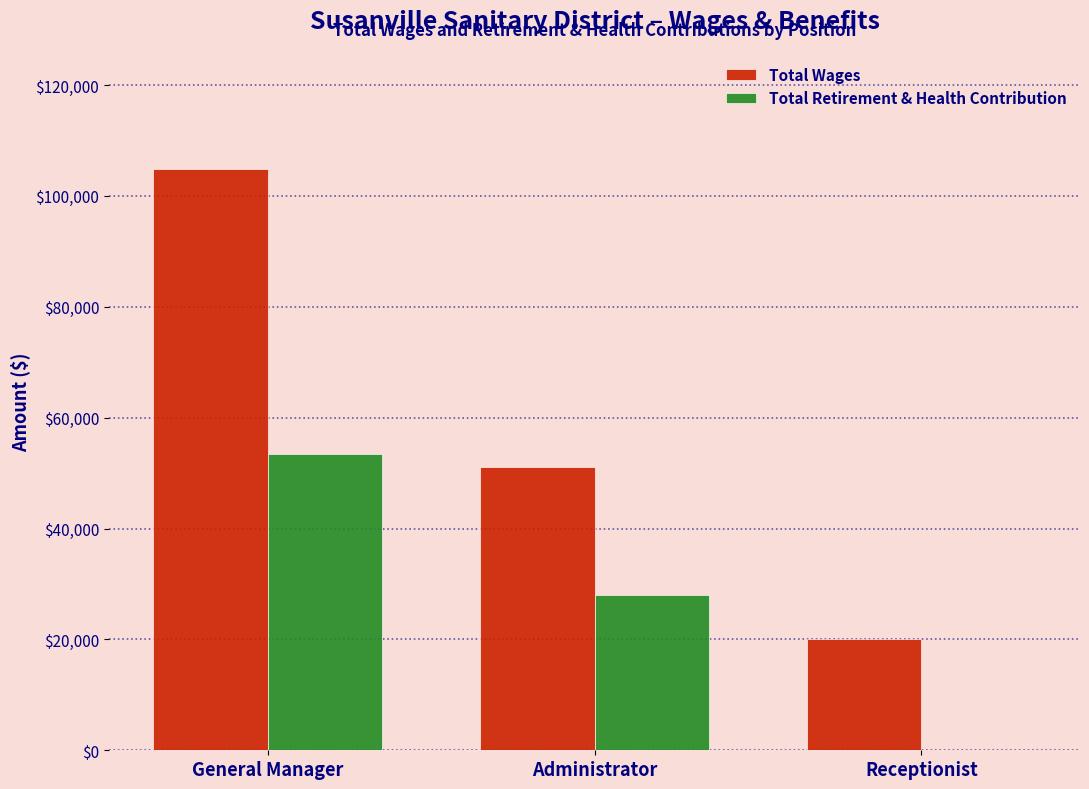

Is it true that Total Retirement & Health Contribution equals 81541 at General Manager?

False